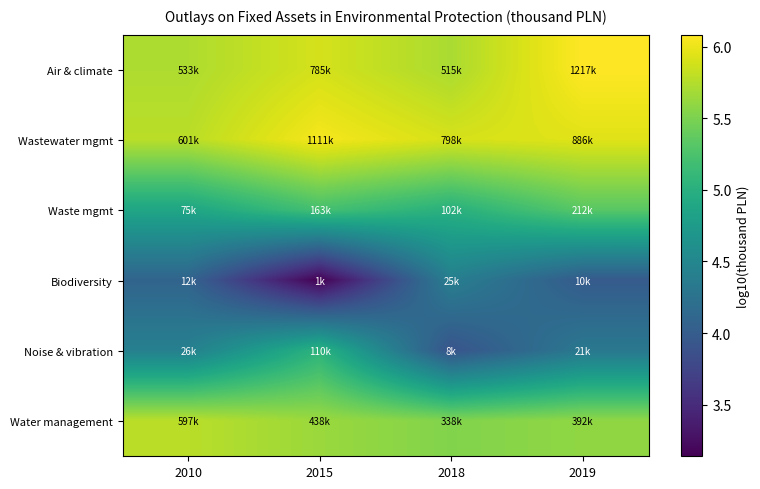

Reading right to left, extract all data points from this chart.

Air & climate: 2019=6.1	2018=5.7	2015=5.9	2010=5.7
Wastewater mgmt: 2019=5.9	2018=5.9	2015=6.0	2010=5.8
Waste mgmt: 2019=5.3	2018=5.0	2015=5.2	2010=4.9
Biodiversity: 2019=4.0	2018=4.4	2015=3.1	2010=4.1
Noise & vibration: 2019=4.3	2018=3.9	2015=5.0	2010=4.4
Water management: 2019=5.6	2018=5.5	2015=5.6	2010=5.8